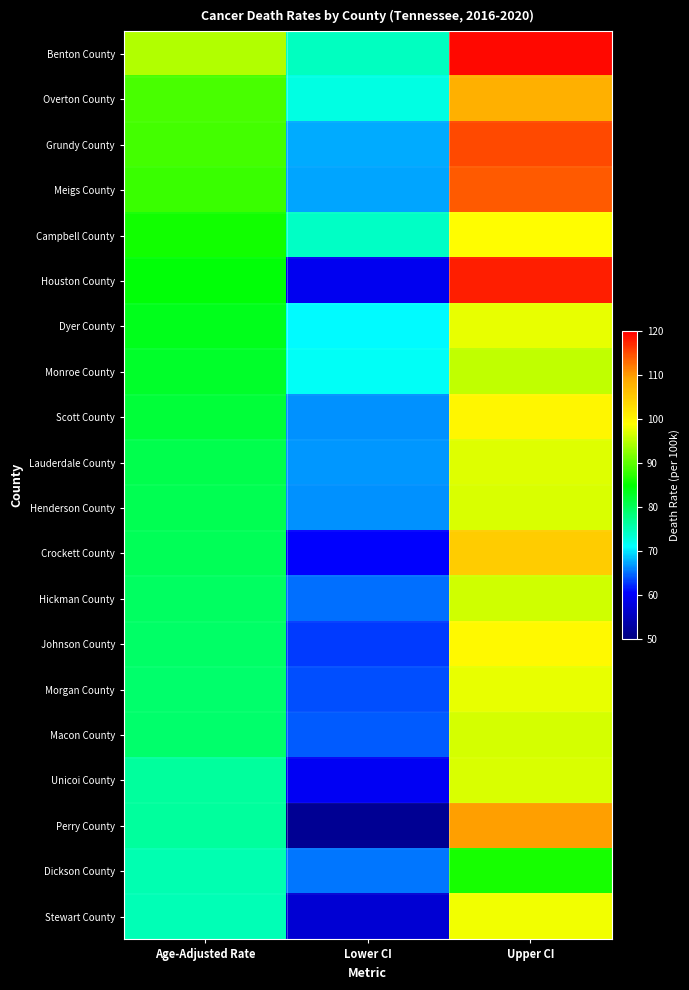

What is the spread (max minus min) of values at Lower CI?

22.7